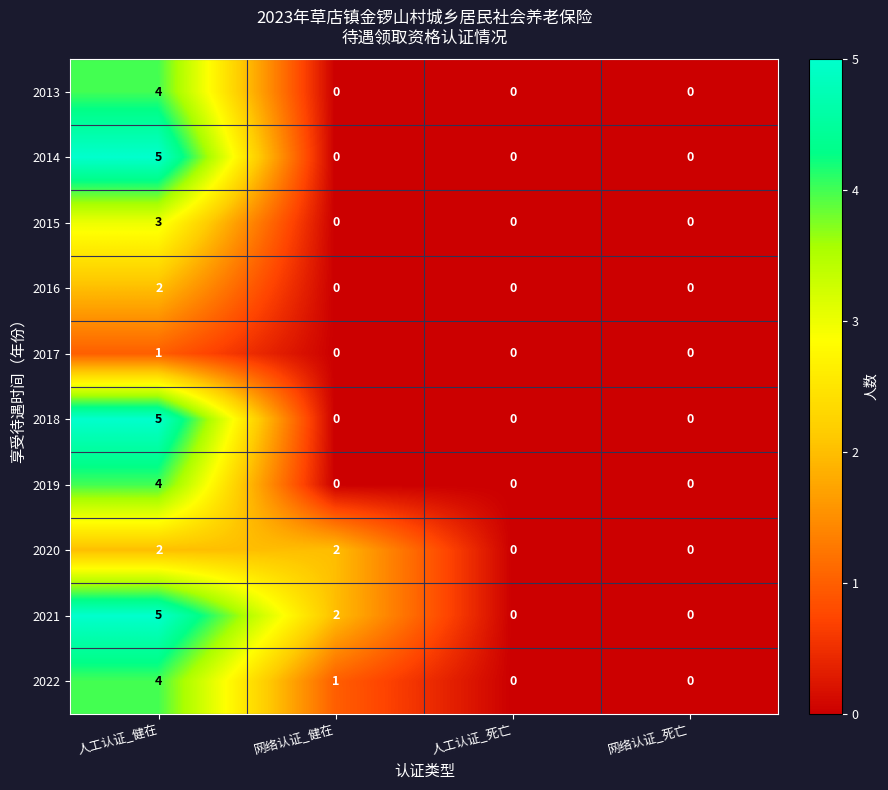

Which series has the largest total across all categories?

2021